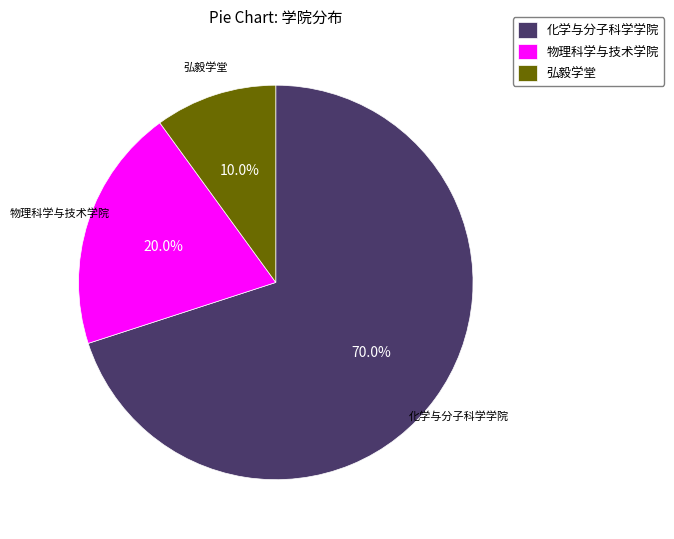

Rank the categories by value from highest to lowest.

化学与分子科学学院, 物理科学与技术学院, 弘毅学堂